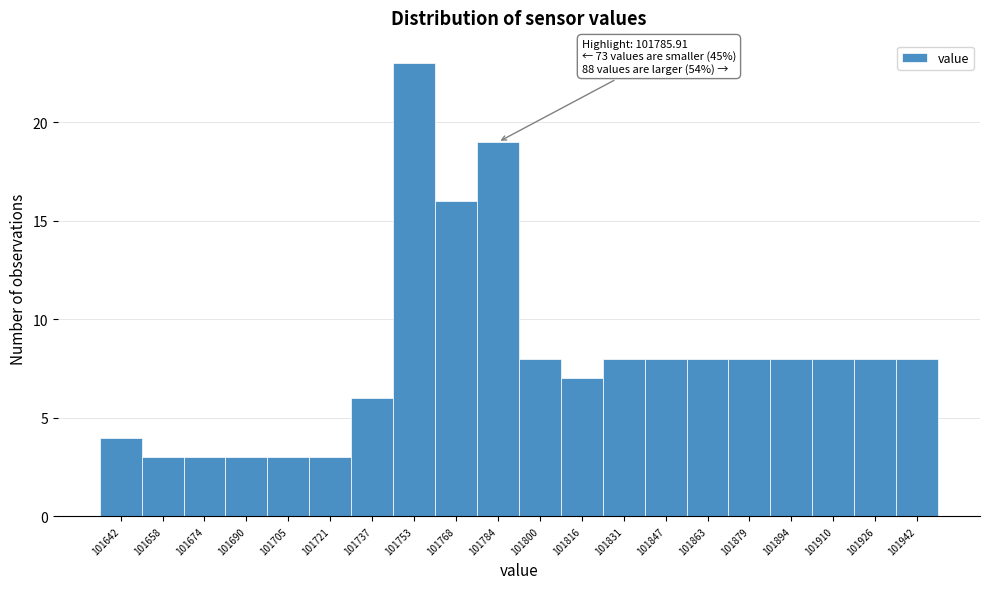

Which range on the x-axis has the tallest bar?

101746 to 101762